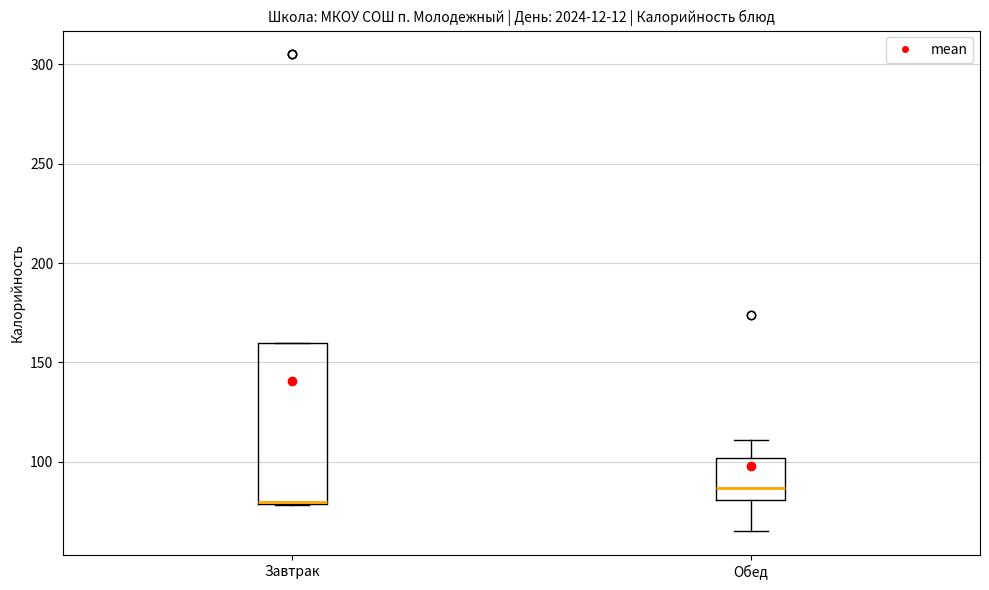

Which box is the tallest, from its lower edge to its upper edge?

Завтрак